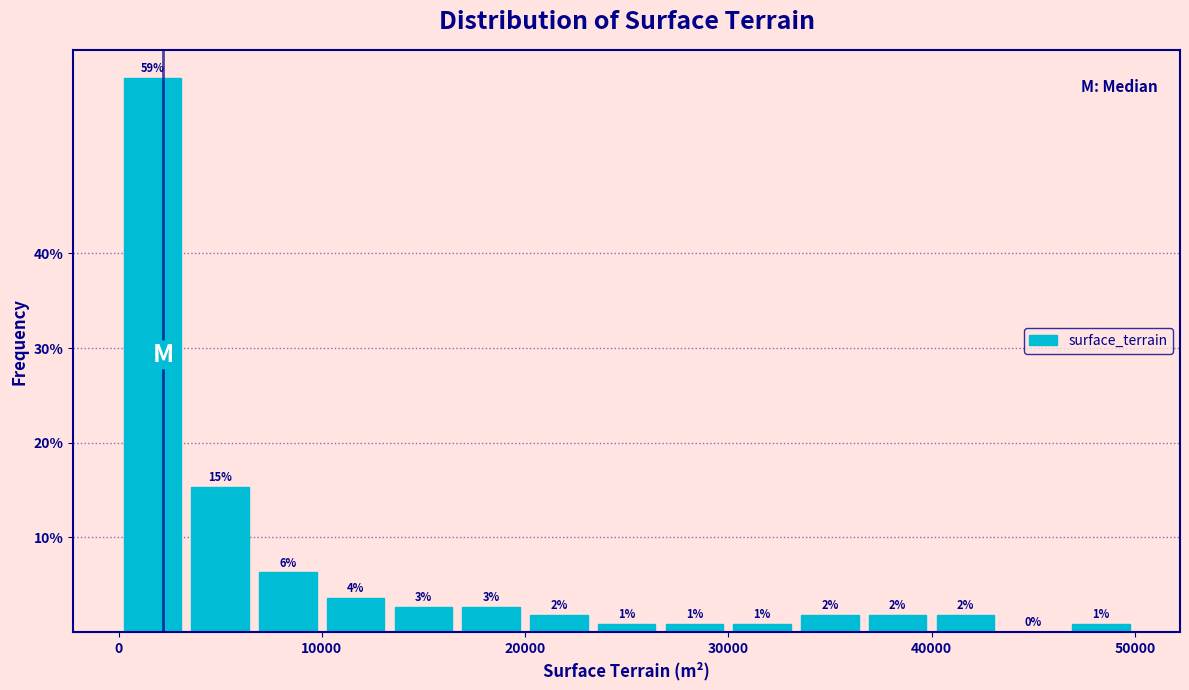

Around what value on the x-axis is the tallest bar? Give the approximate position of its centre, as read against the axis.

2000